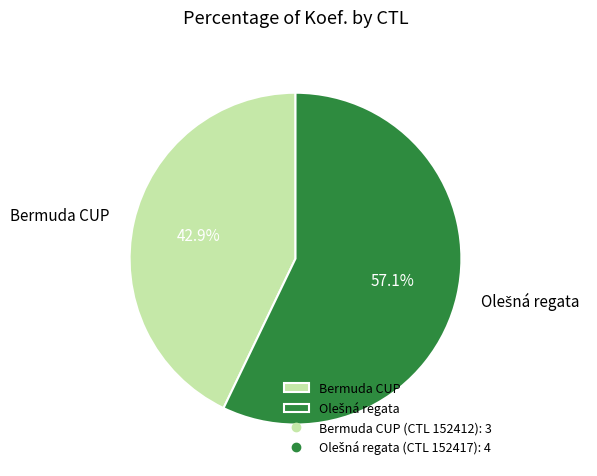

Is there a majority slice in this chart?

Yes